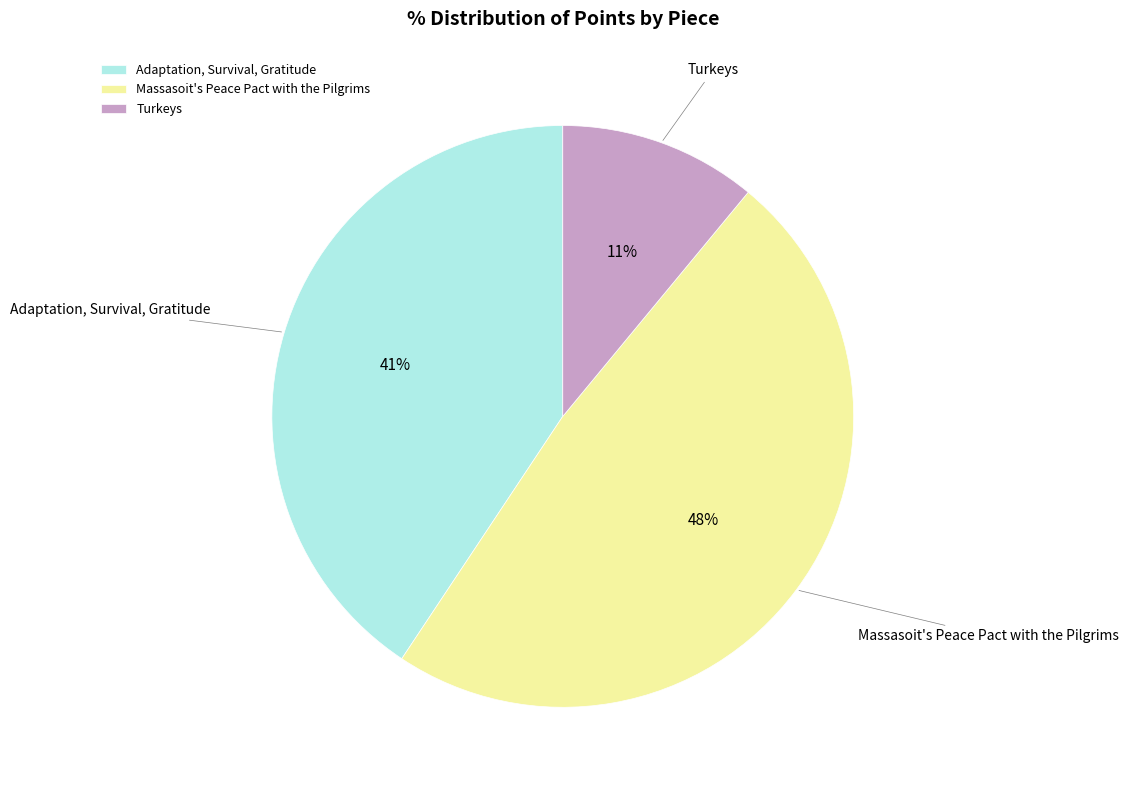

The Massasoit's Peace Pact with the Pilgrims slice represents 48% of the pie. True or false?

True